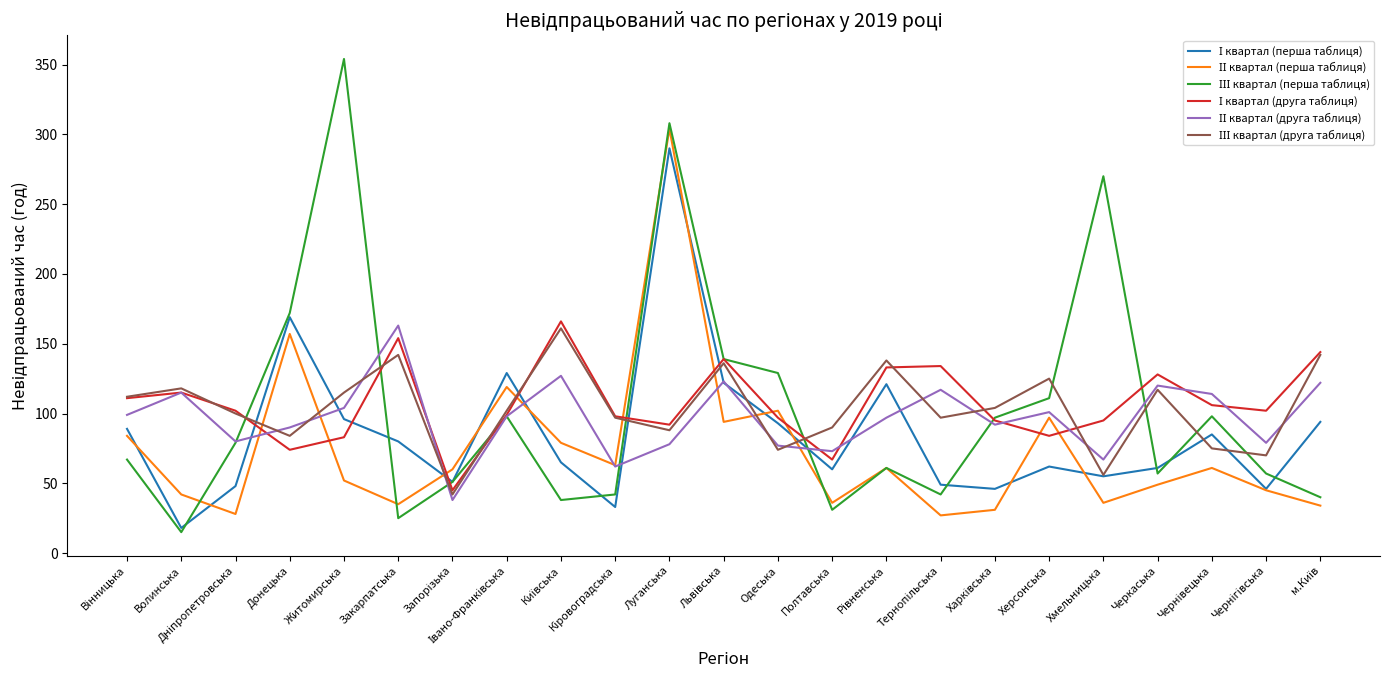

Which label corresponds to the smallest value in the chart?

Волинська